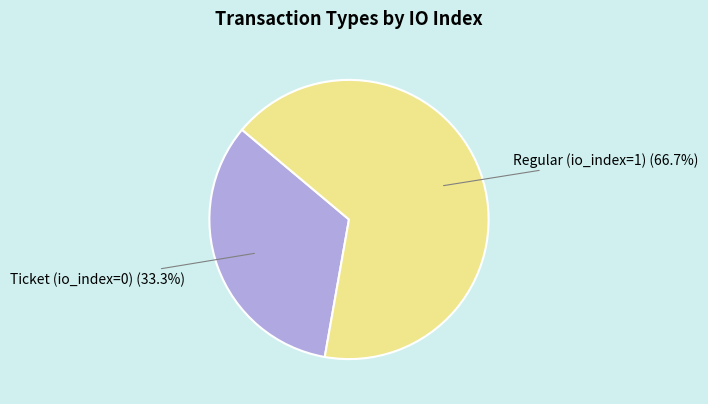

Combined, what portion of the pie is Ticket (io_index=0) and Regular (io_index=1)?

100.0%